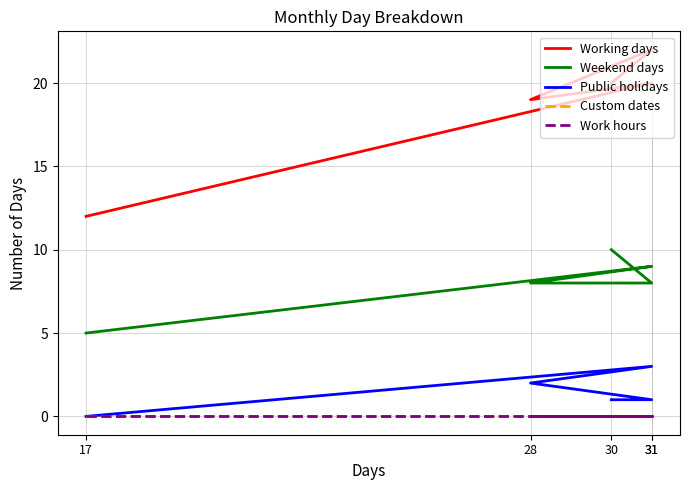

Reading left to right, extract all data points from this chart.

Working days: 12	20	19	22	20
Weekend days: 5	9	8	8	10
Public holidays: 0	3	2	1	1
Custom dates: 0	0	0	0	0
Work hours: 0	0	0	0	0